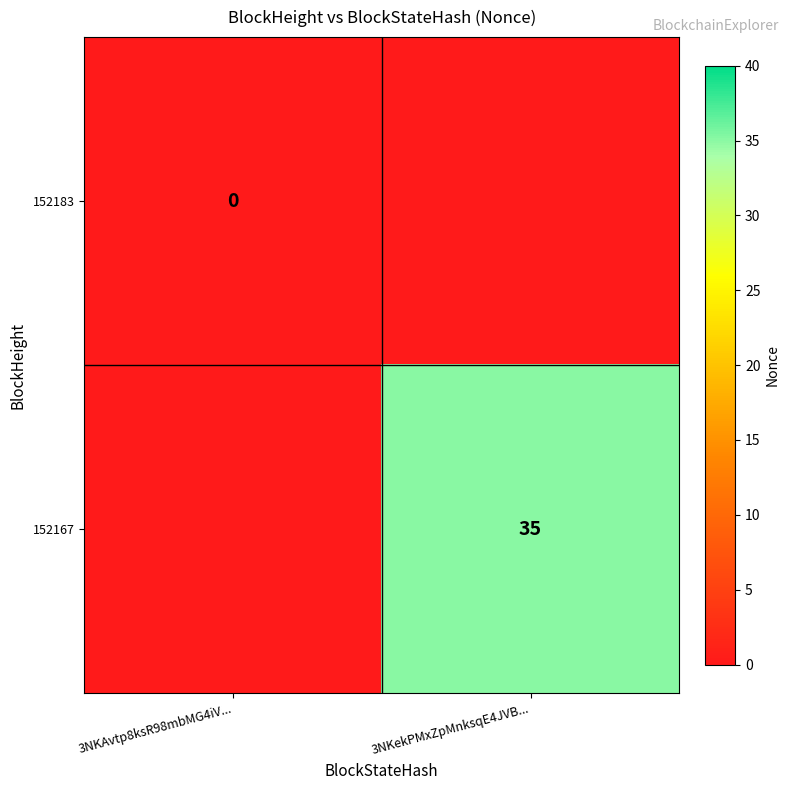

The 152167 series shows 35 at 3NKekPMxZpMnksqE4JVB.... True or false?

True